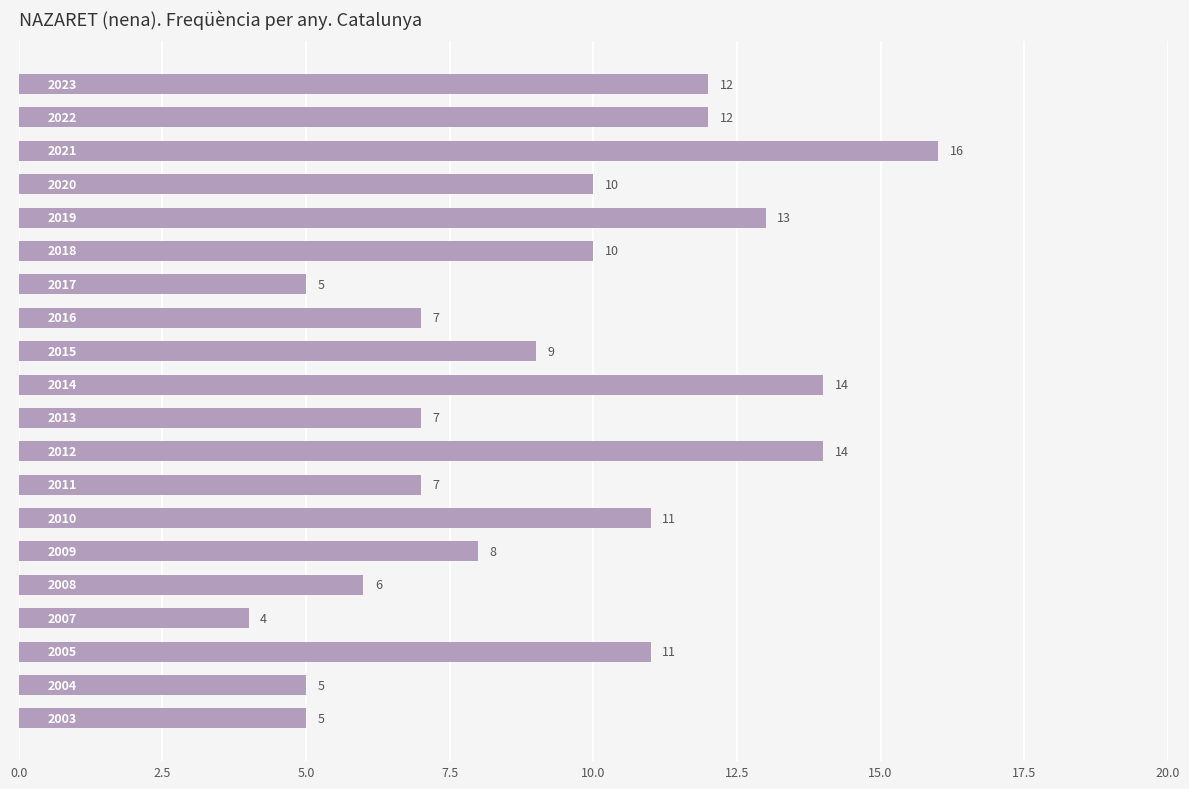

What is the value of the 19th bar from the top?

5